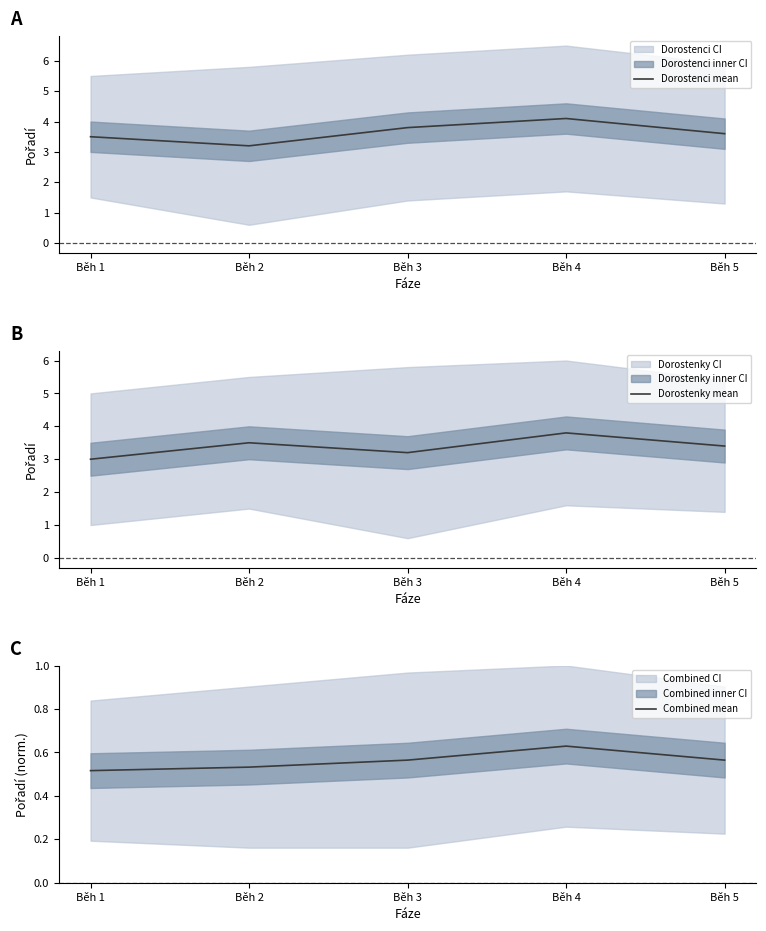

Reading left to right, list all the values displayed in this chart.

Dorostenci mean: Běh 1=3.5	Běh 2=3.2	Běh 3=3.8	Běh 4=4.1	Běh 5=3.6
Dorostenky mean: Běh 1=3.0	Běh 2=3.5	Běh 3=3.2	Běh 4=3.8	Běh 5=3.4
Combined mean: Běh 1=0.5	Běh 2=0.5	Běh 3=0.6	Běh 4=0.6	Běh 5=0.6